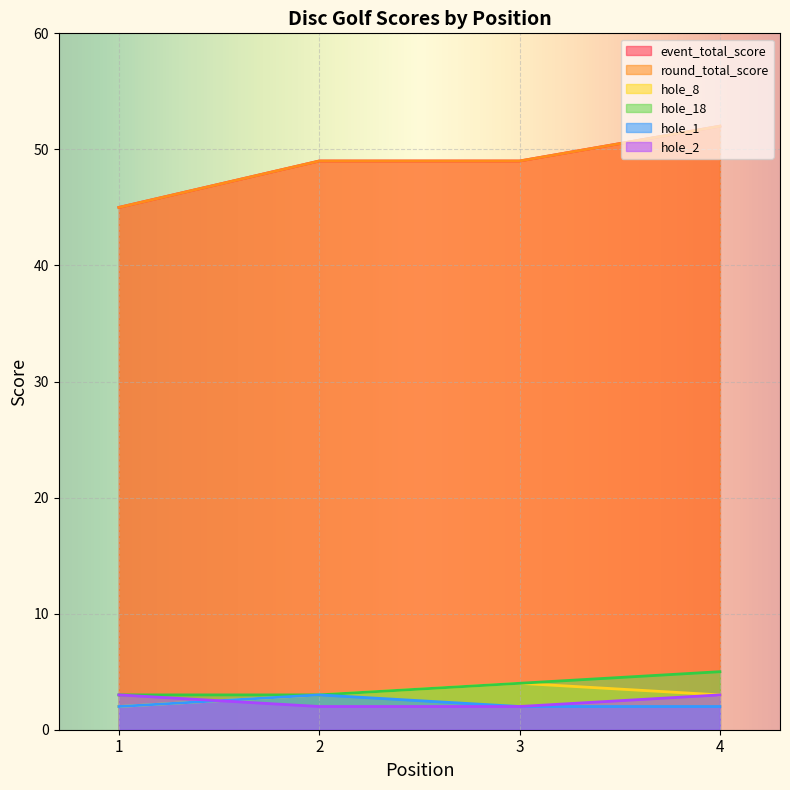

What are all the series names shown in the legend?

event_total_score, round_total_score, hole_8, hole_18, hole_1, hole_2